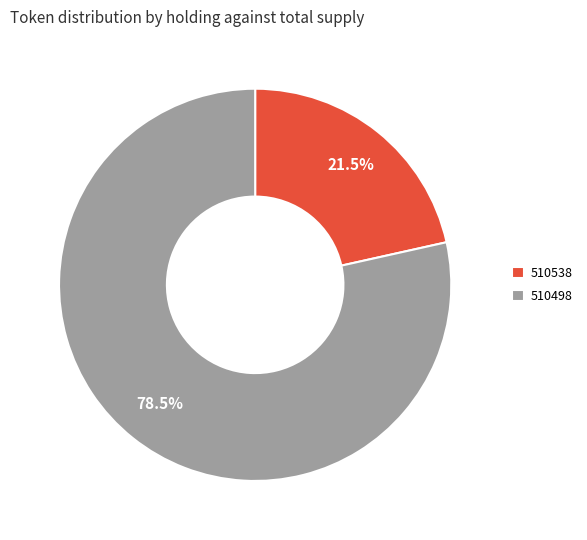

How many slices are in this pie chart?

2